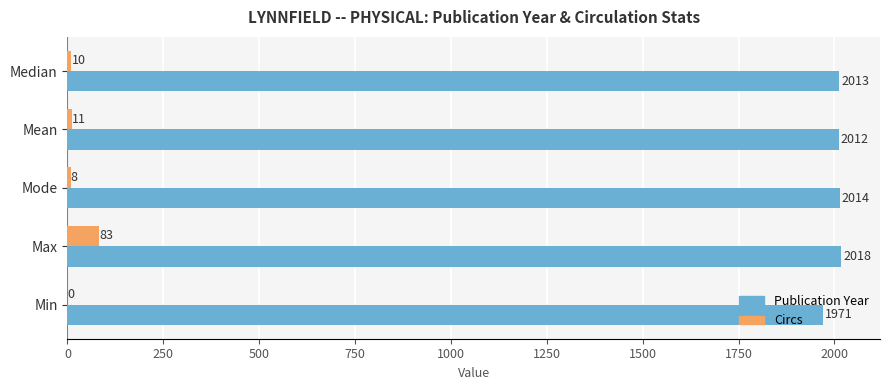

Is it true that Publication Year equals 981 at Max?

False